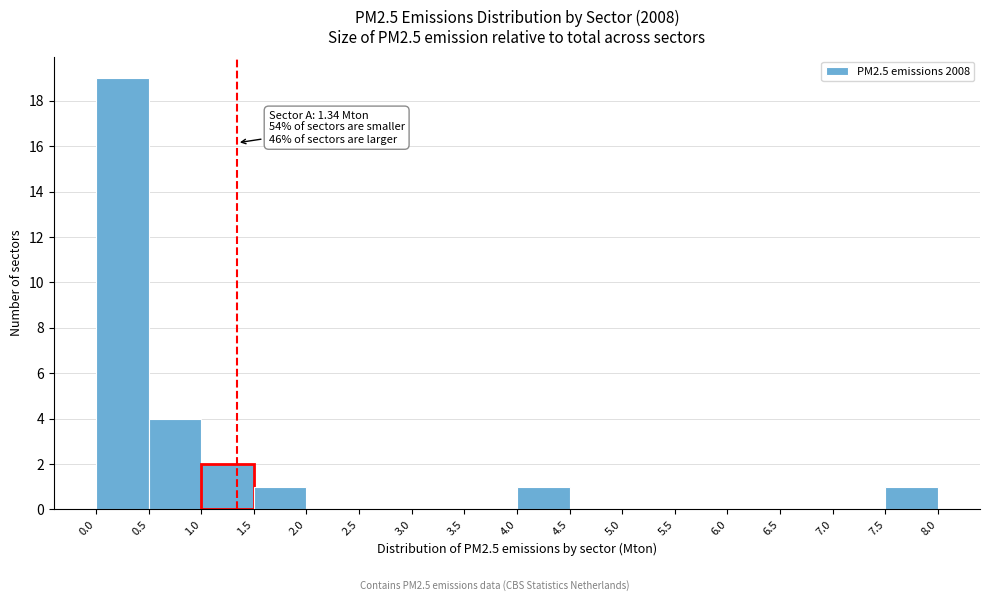

Over which range of the x-axis is the bar tallest?

0.0 to 0.5